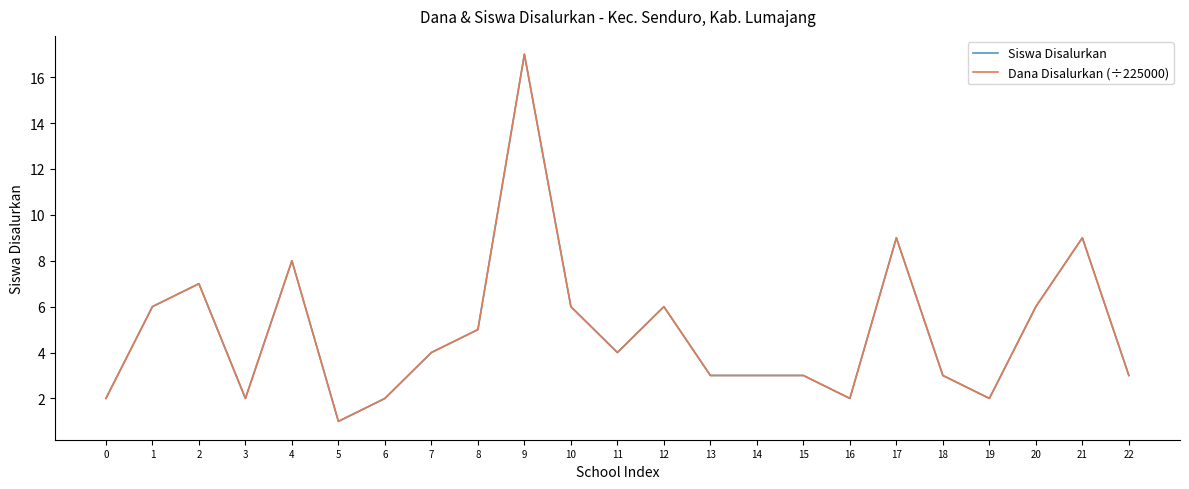

Is this an area chart (filled region under the line)?

No